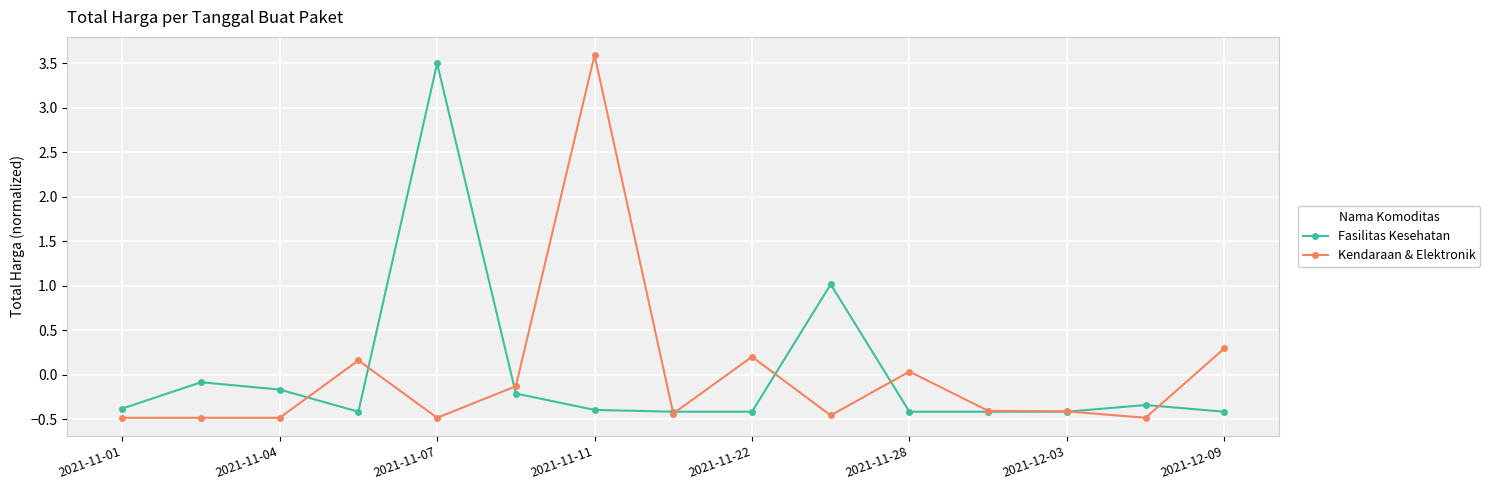

True or false: Kendaraan & Elektronik has more than 1 points higher than both neighbors.

True